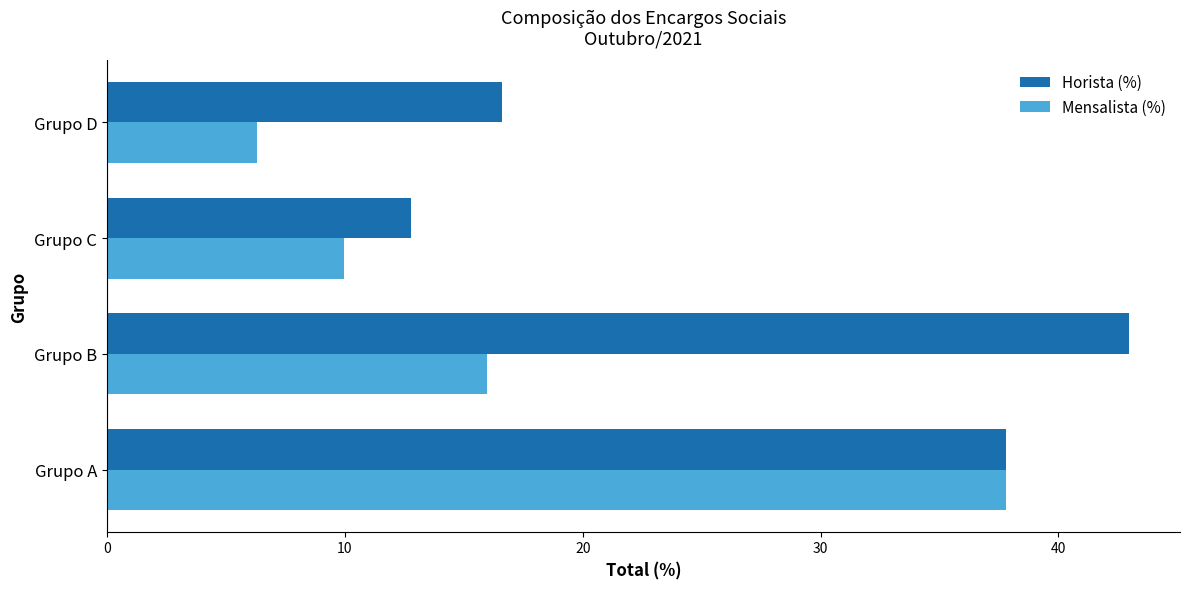

List the series in order of their overall mean, highest first.

Horista (%), Mensalista (%)